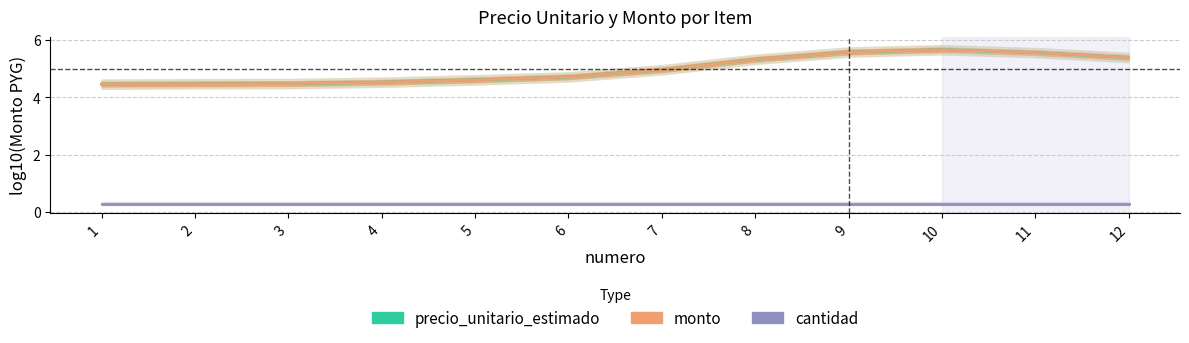

True or false: cantidad has a value of 0.3 at 4.

True